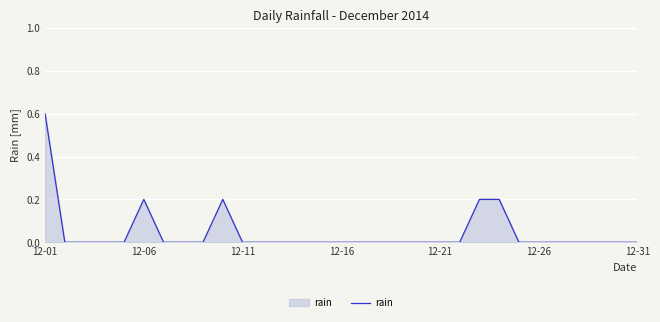

What is the difference between the maximum and minimum values?

0.6